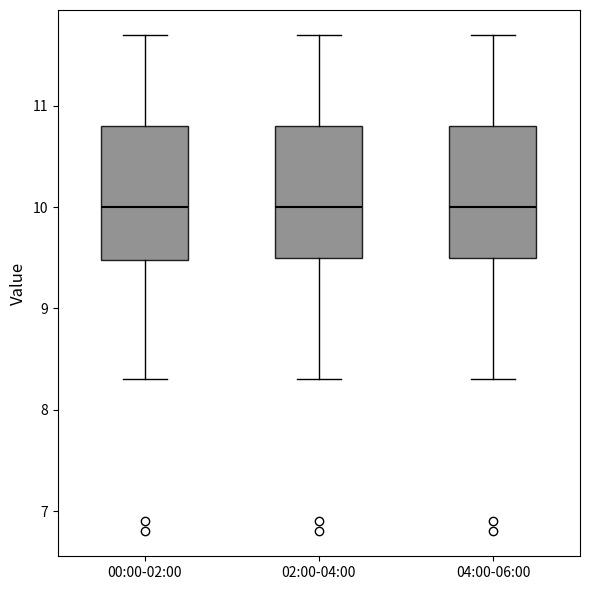

Where is the lower edge of the box for 00:00-02:00 on the y-axis? The values are not printed on the chart, so give them approximately, as read against the axis.

9.5